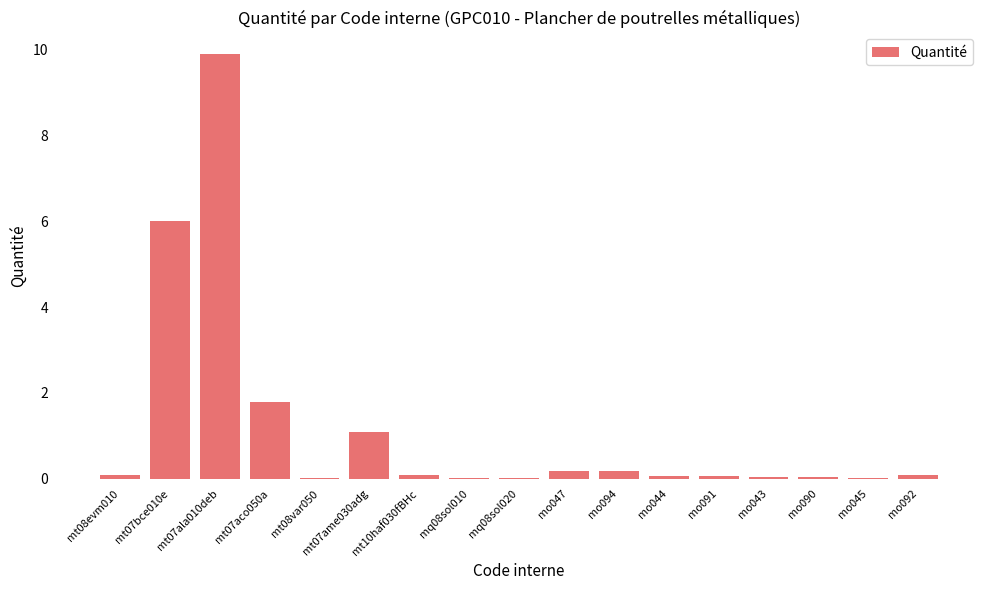

What is the change in value from mo047 to mo045?

-0.2